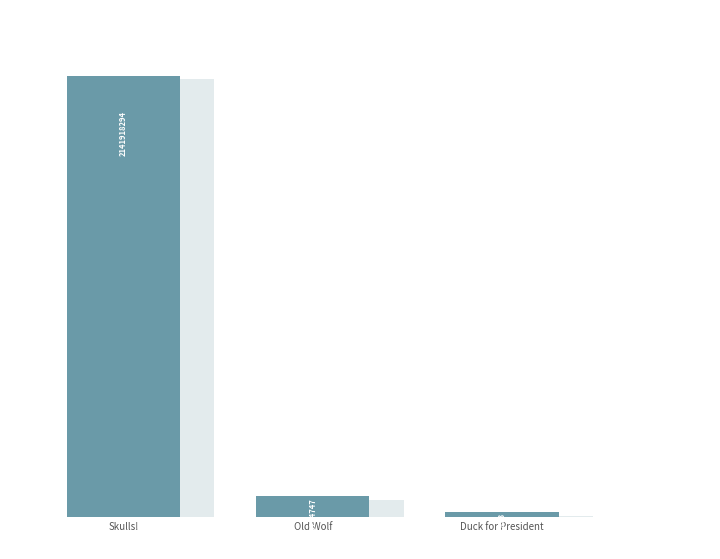

How many bars are there in total?

3